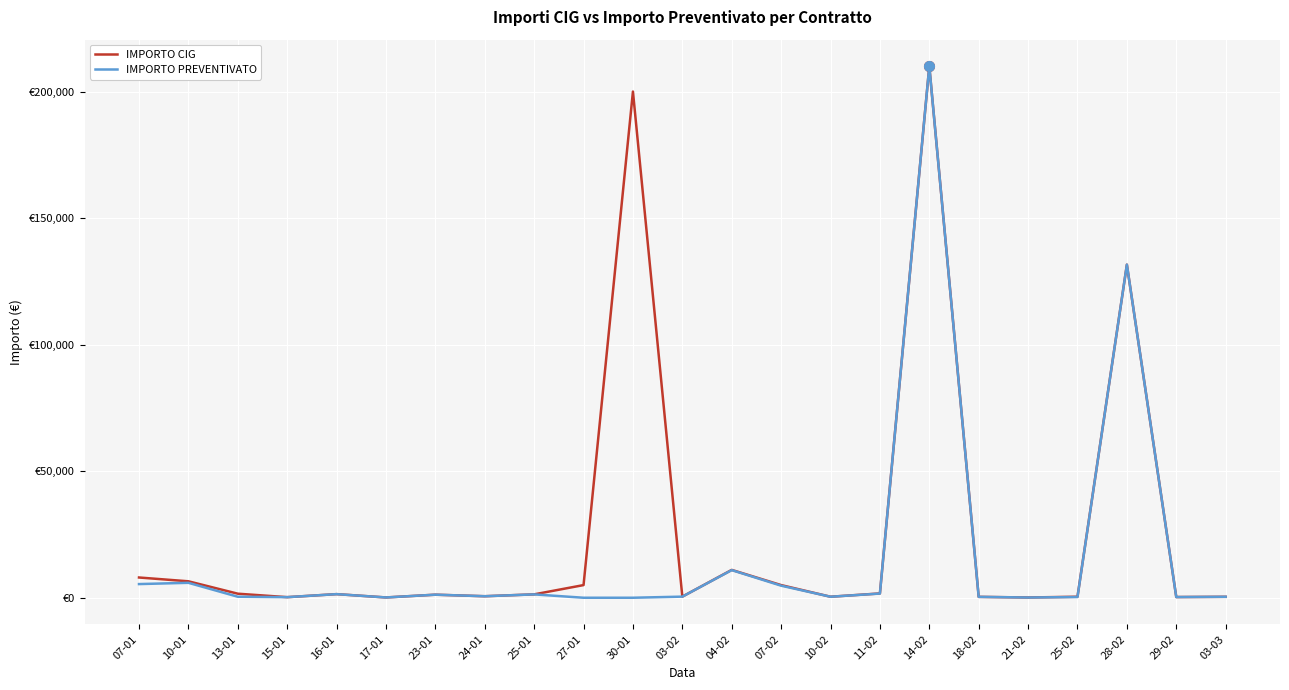

Does the chart display data point markers on the line(s)?

No